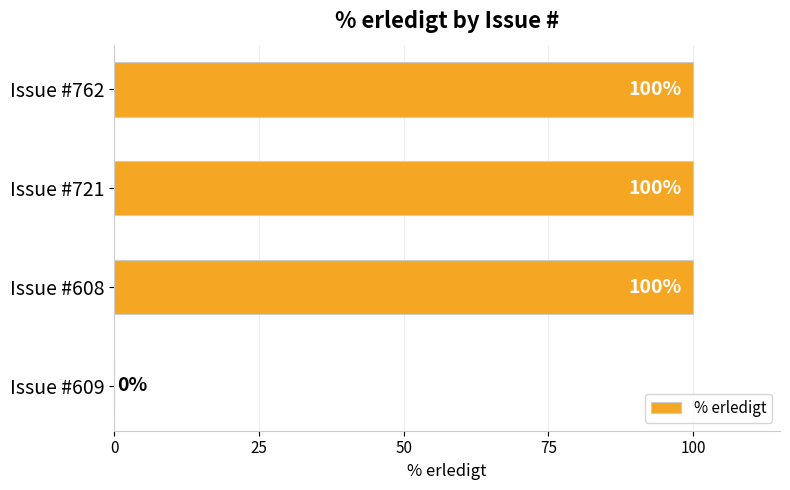

Is it true that the value at Issue #721 is 52?

False